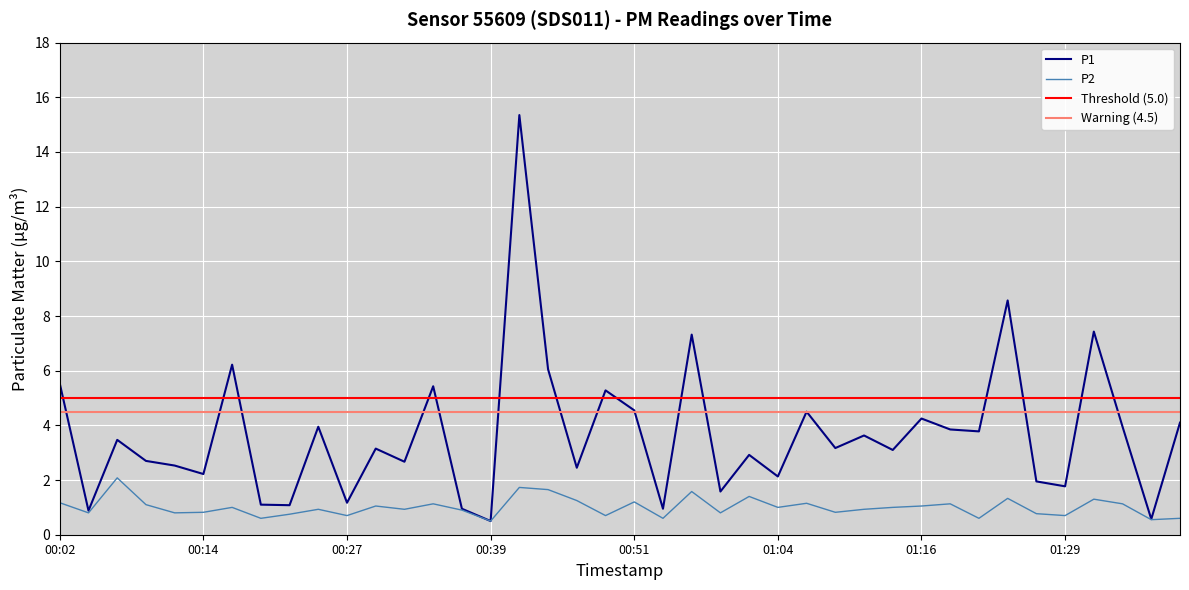

How many values in the P2 series are below 1?

20